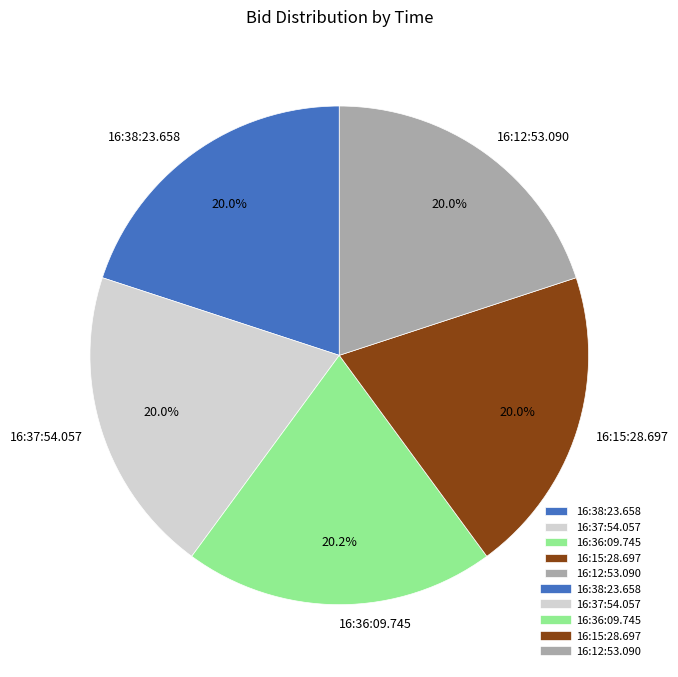

Is there any slice that represents more than half of the pie?

No